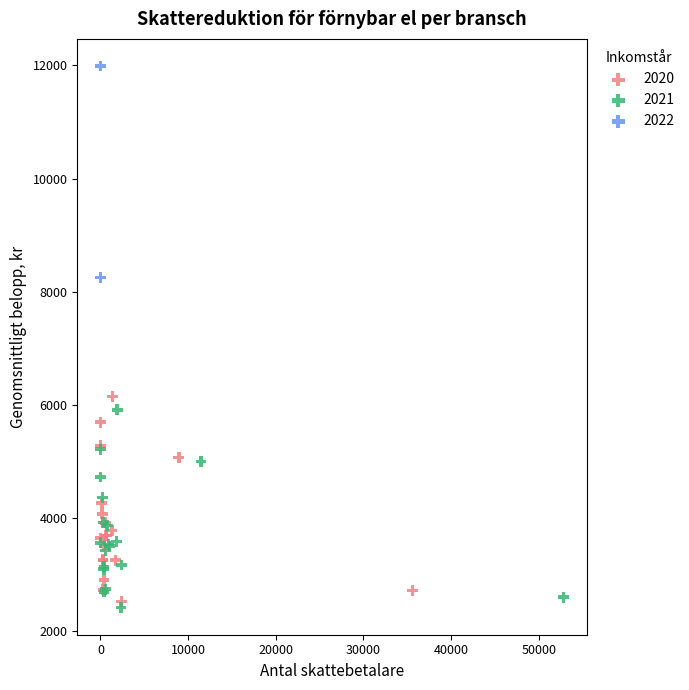

Which series reaches the maximum Y coordinate?

2022